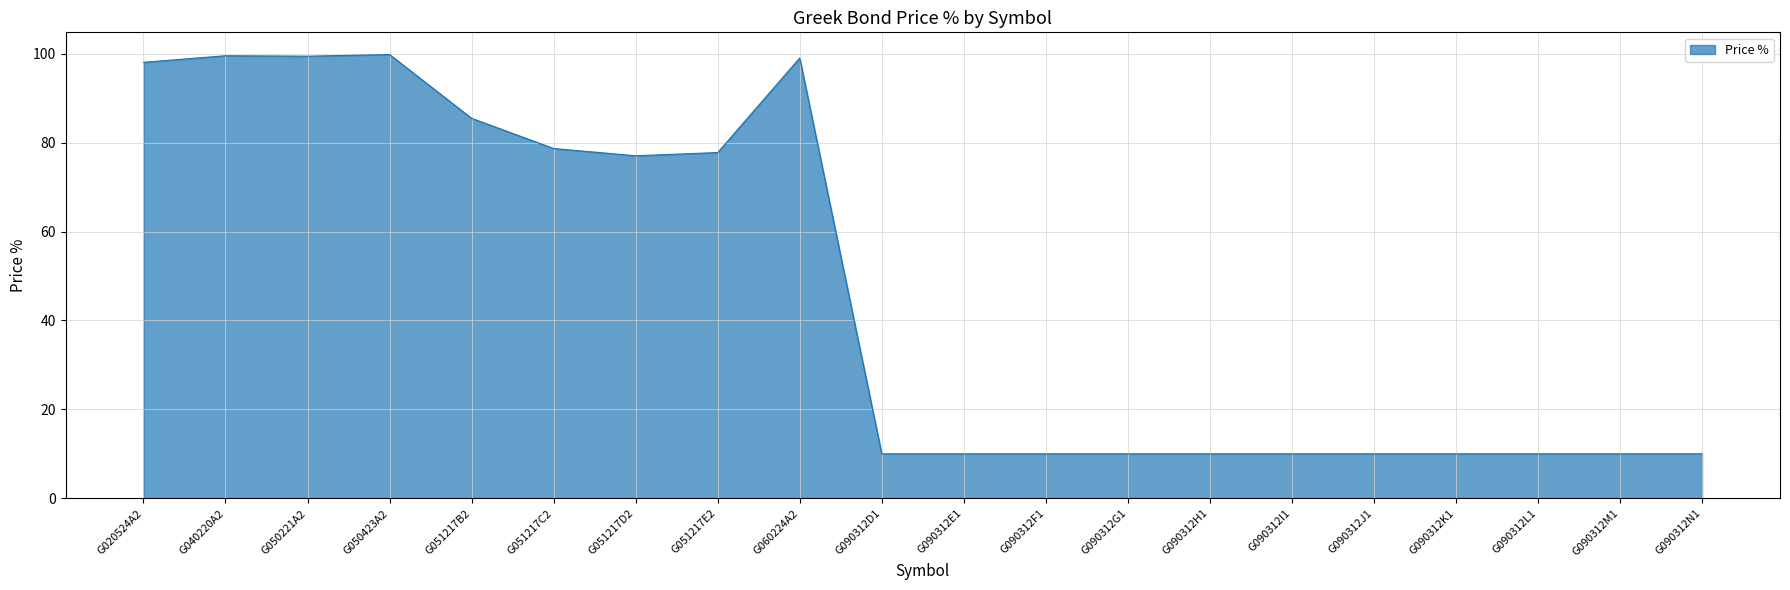

The value at G020524A2 is 98.1. True or false?

True